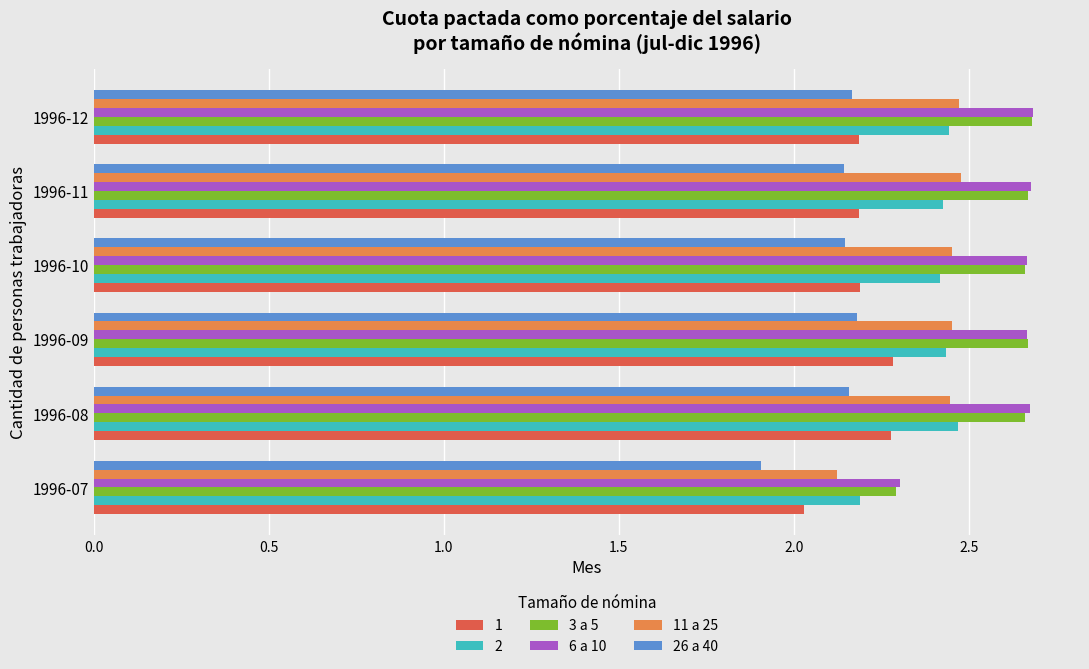

Is it true that 6 a 10 equals 3.4 at 1996-07?

False